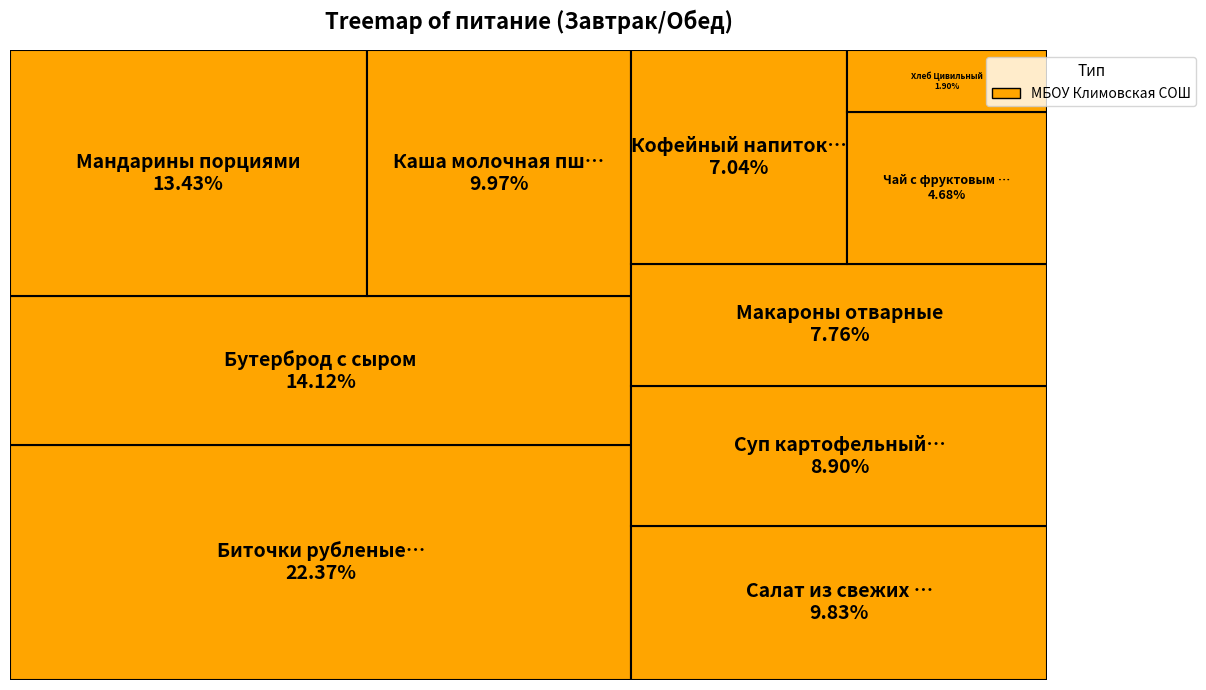

What is the smallest slice in the pie chart?

Хлеб Цивильный